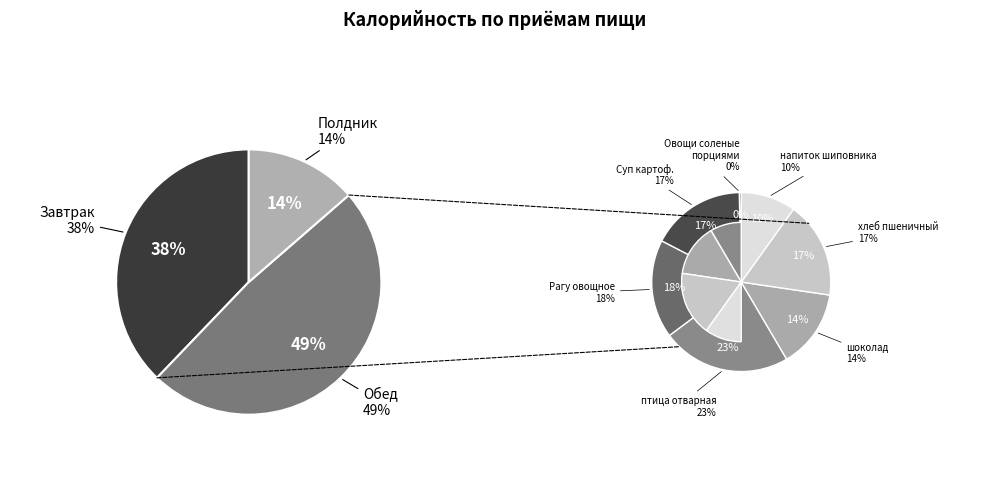

How many slices are in this pie chart?

14